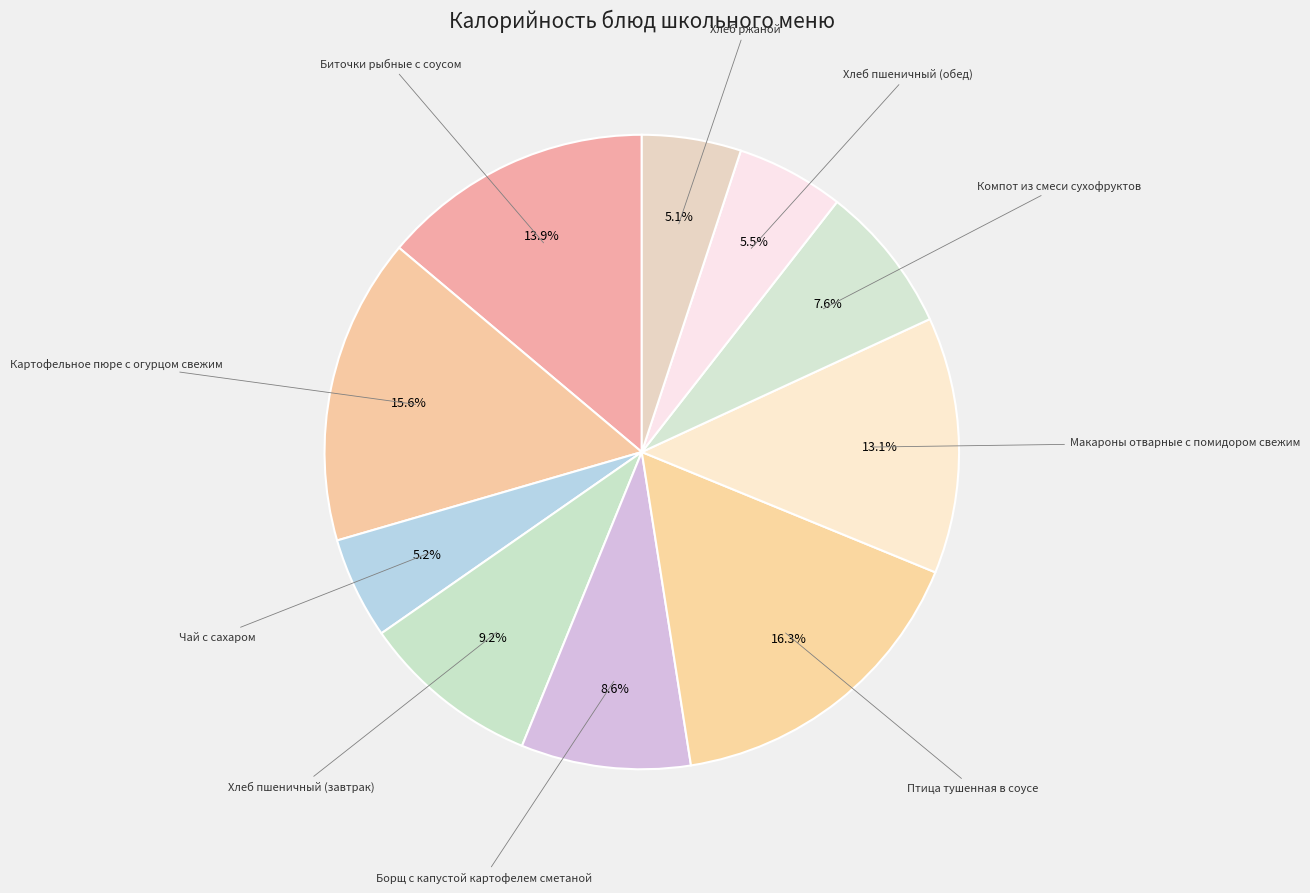

Count the number of slices in the pie.

10